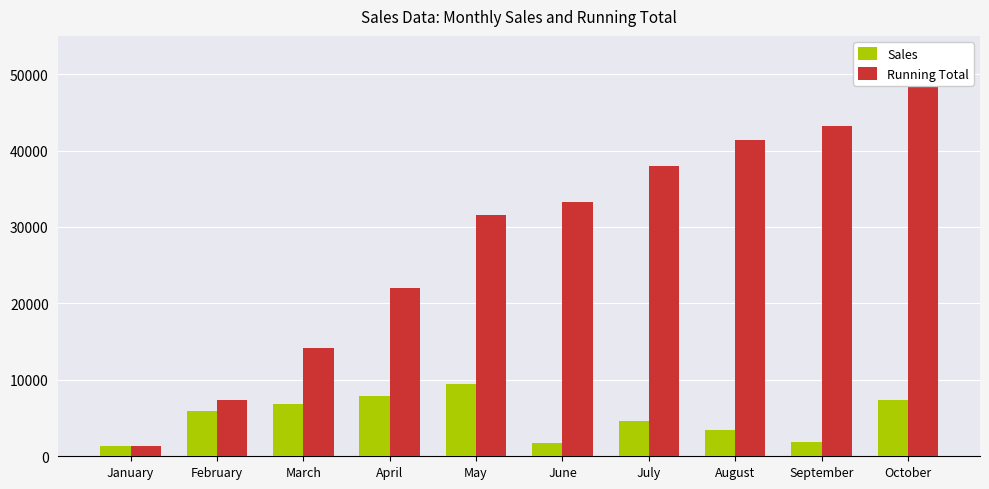

How many values in the Running Total series exceed 33273?

4